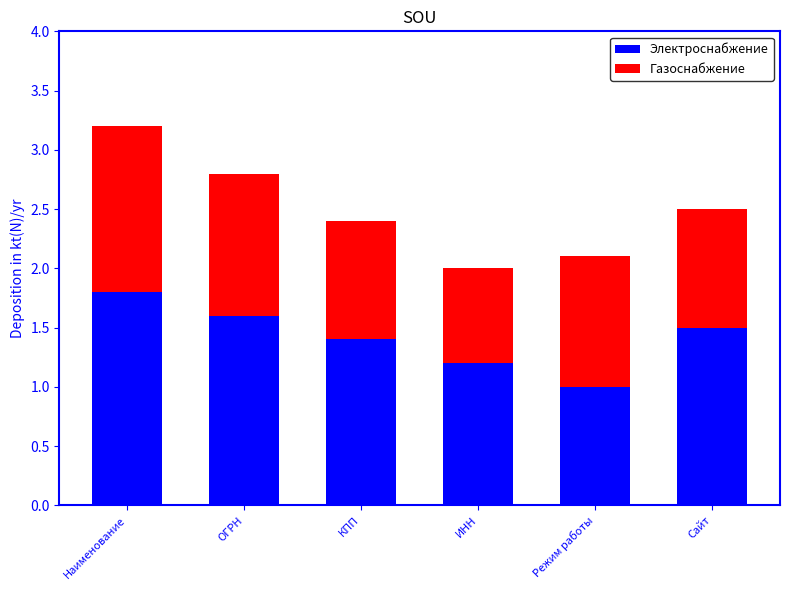

At which label is Электроснабжение closest to 1?

Режим работы